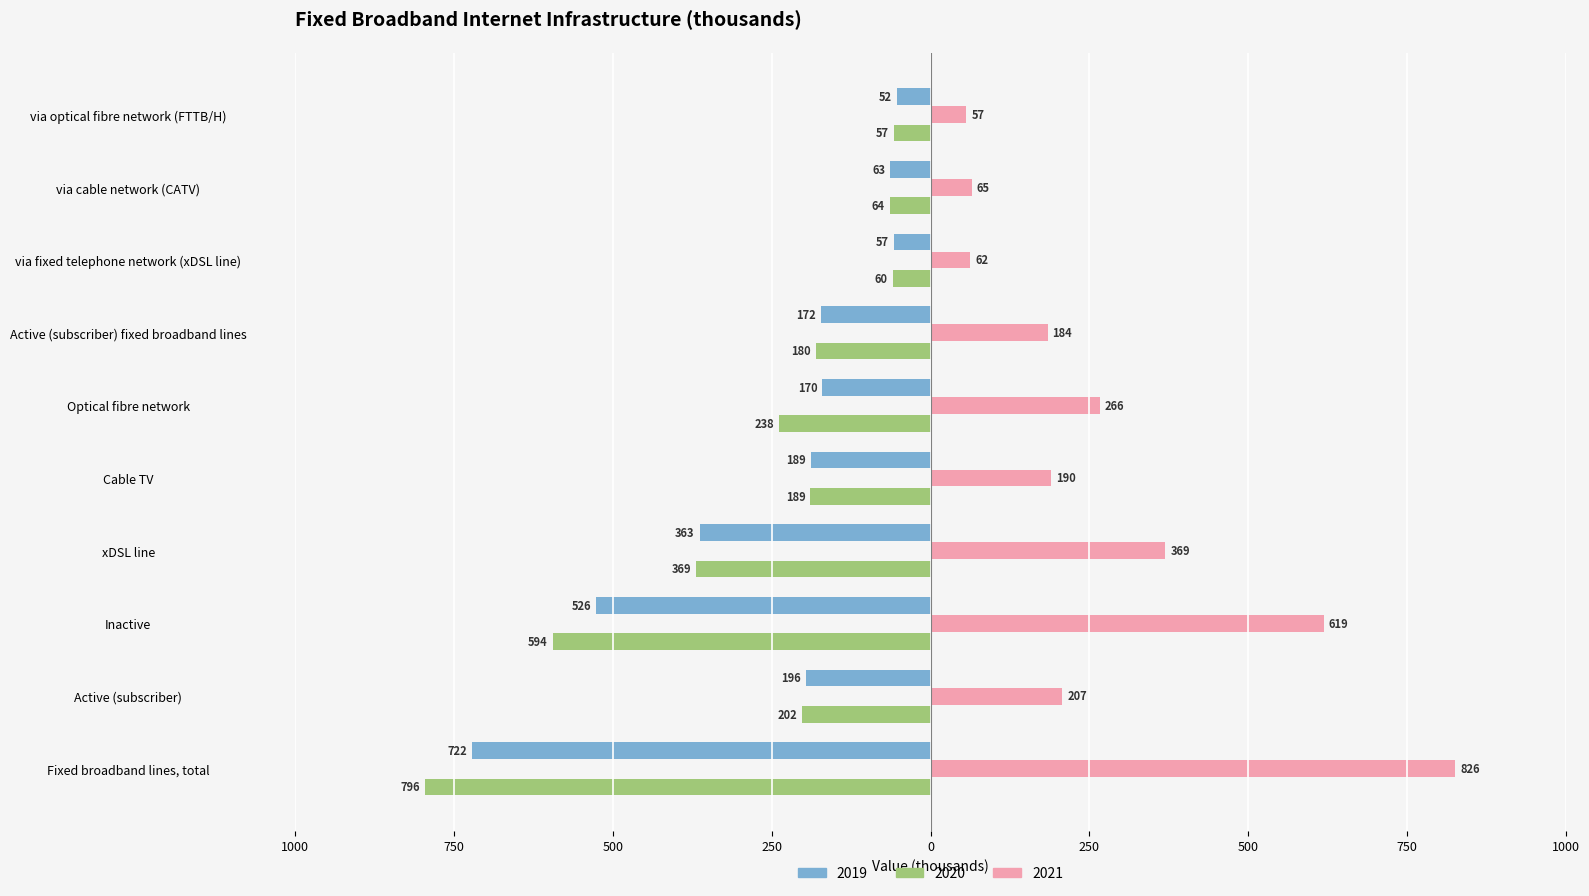

Reading left to right, list all the values displayed in this chart.

2019: Fixed broadband lines, total=-721.7	Active (subscriber)=-195.7	Inactive=-526.0	xDSL line=-363.0	Cable TV=-188.5	Optical fibre network=-170.2	Active (subscriber) fixed broadband lines=-172.3	via fixed telephone network (xDSL line)=-57.2	via cable network (CATV)=-63.0	via optical fibre network (FTTB/H)=-52.1
2020: Fixed broadband lines, total=-795.9	Active (subscriber)=-201.6	Inactive=-594.3	xDSL line=-368.8	Cable TV=-188.9	Optical fibre network=-238.2	Active (subscriber) fixed broadband lines=-180.1	via fixed telephone network (xDSL line)=-59.6	via cable network (CATV)=-63.5	via optical fibre network (FTTB/H)=-57.0
2021: Fixed broadband lines, total=826.0	Active (subscriber)=207.2	Inactive=618.7	xDSL line=369.5	Cable TV=190.2	Optical fibre network=266.2	Active (subscriber) fixed broadband lines=184.1	via fixed telephone network (xDSL line)=62.4	via cable network (CATV)=65.1	via optical fibre network (FTTB/H)=56.6